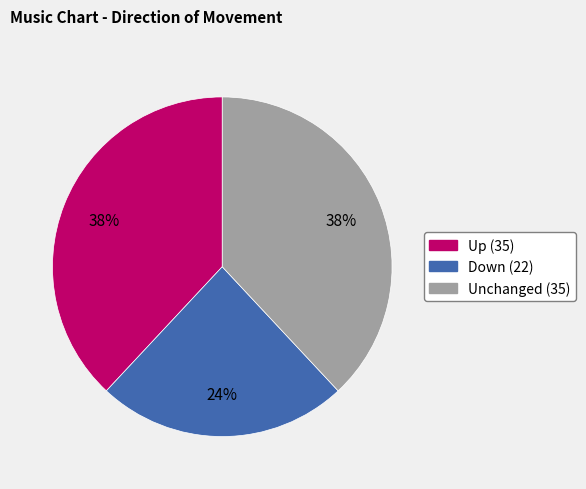

To the nearest percent, what is the difference between the largest and smallest slice percentages?

14%